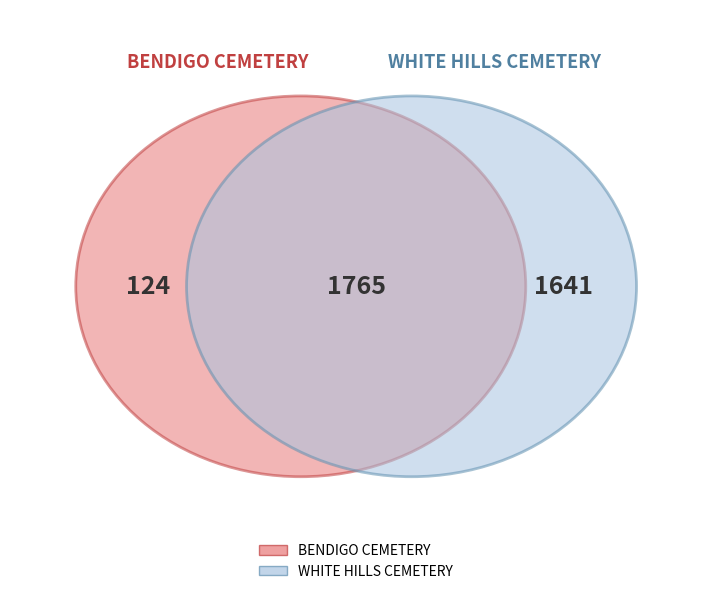

Rank the categories by value from lowest to highest.

BENDIGO CEMETERY, WHITE HILLS CEMETERY